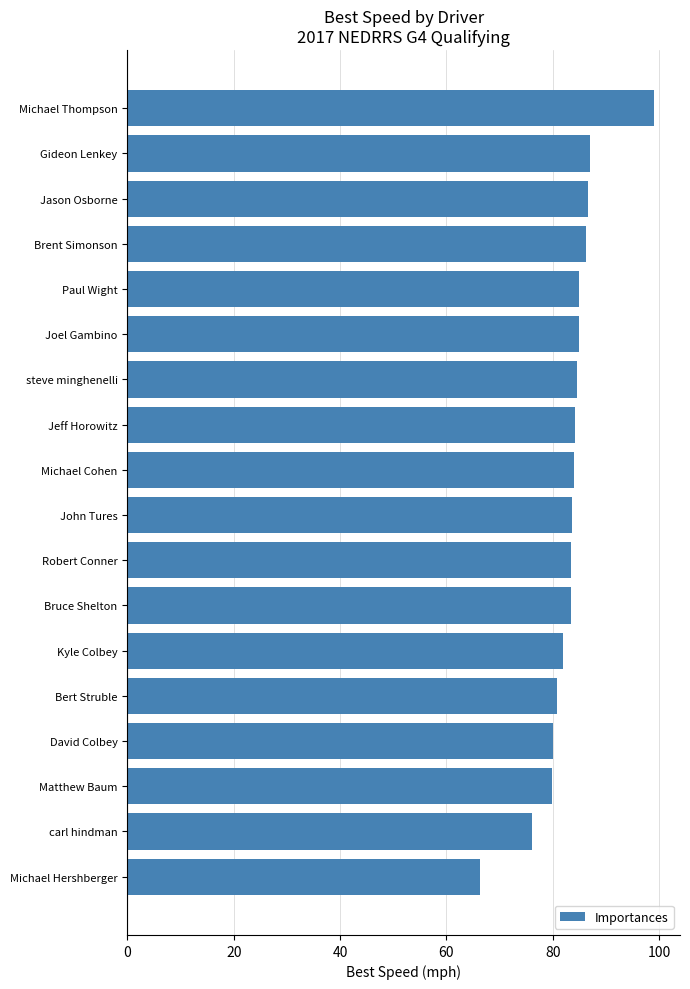

True or false: the data shows 20.2 at Michael Thompson.

False